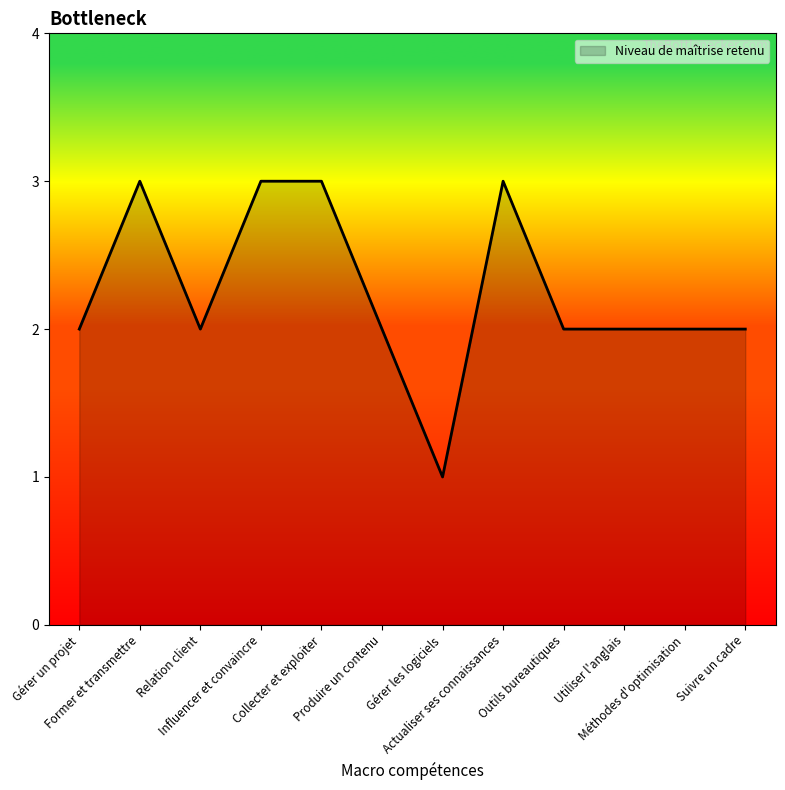

The chart shows a value of 1 at Produire un contenu. True or false?

False